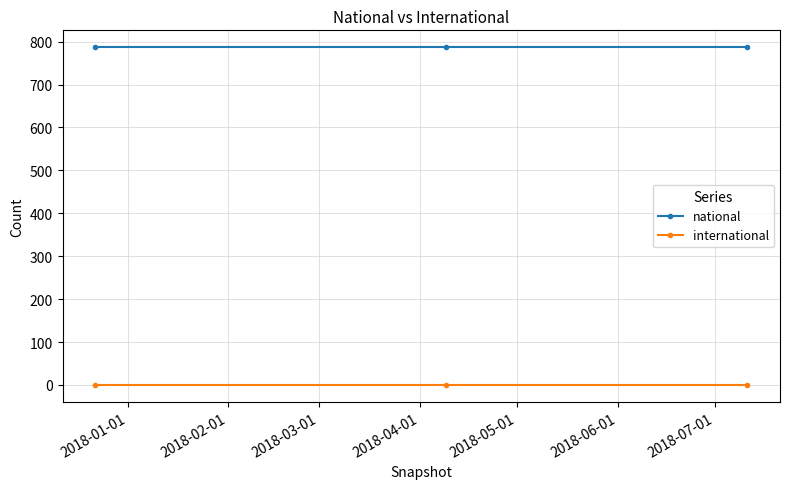

What are all the series names shown in the legend?

national, international